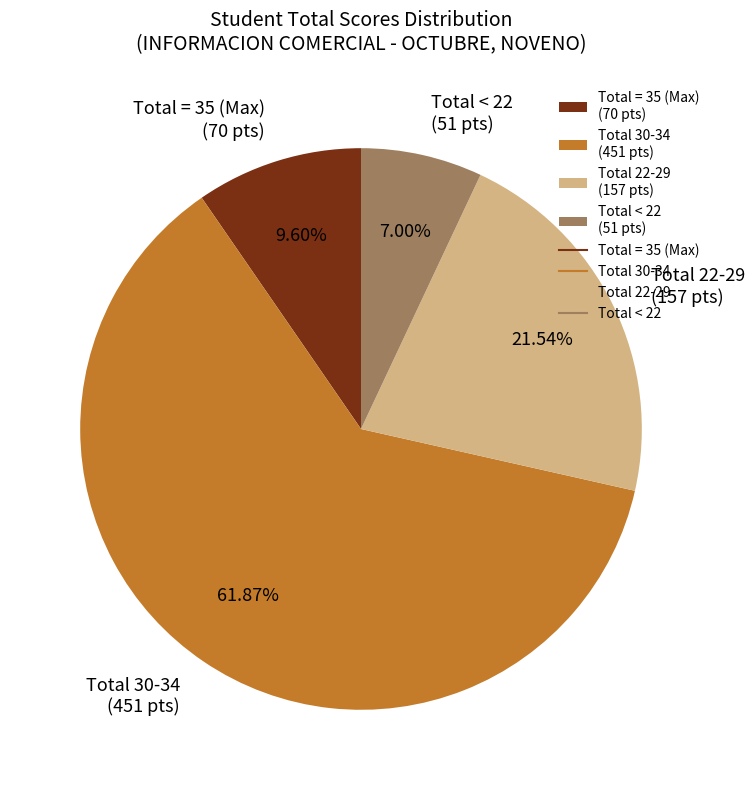

Is the sum of Total = 35 (Max) (70 pts) and Total 30-34 (451 pts) greater than half?

Yes